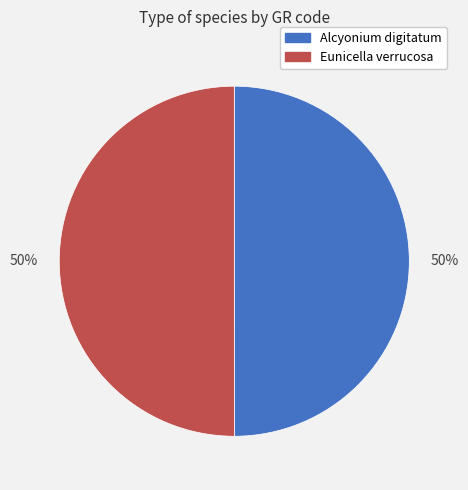

To the nearest percent, what is the average slice percentage?

50%